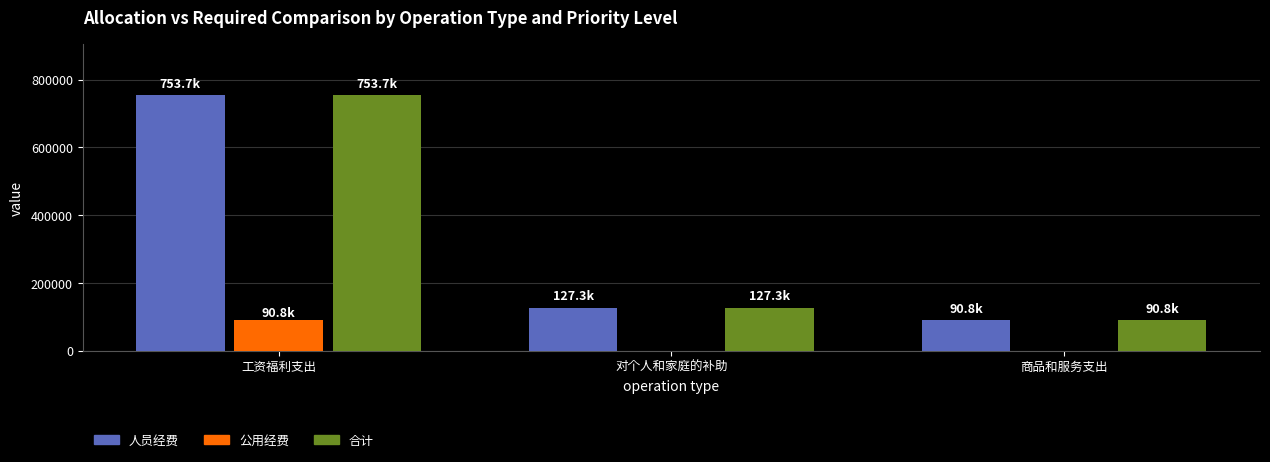

True or false: 合计 has a value of 491965.0 at 工资福利支出.

False